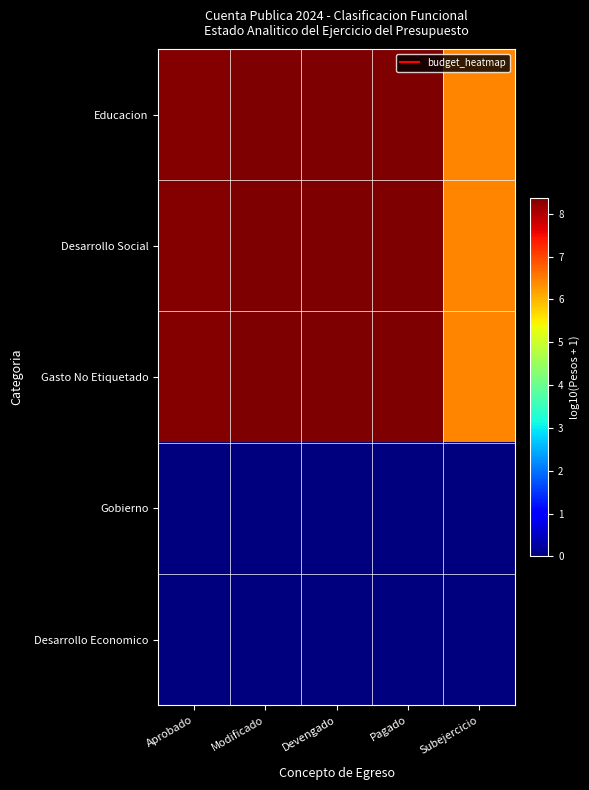

Between Aprobado and Modificado, which is larger?

Modificado